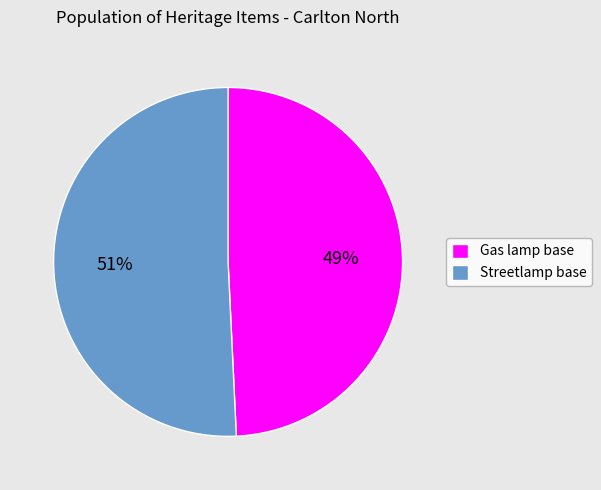

Is the sum of Streetlamp base and Gas lamp base greater than half?

Yes